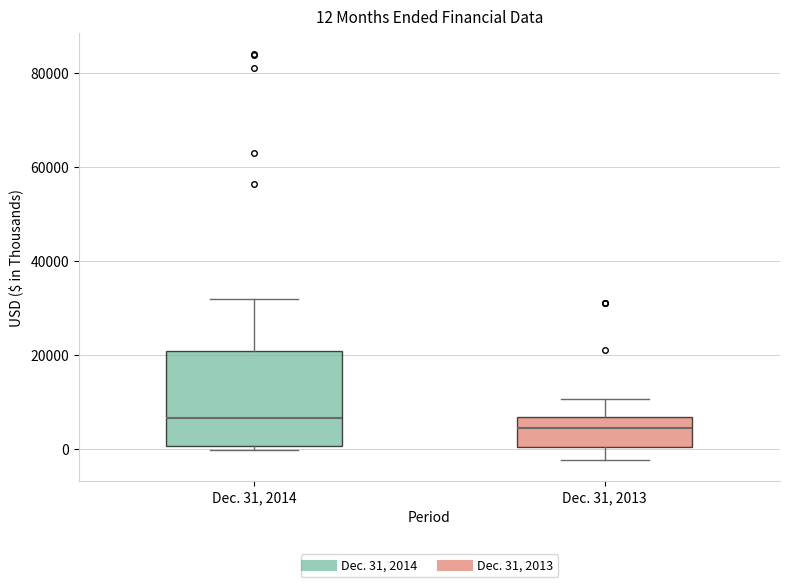

Which box has the highest median line?

Dec. 31, 2014